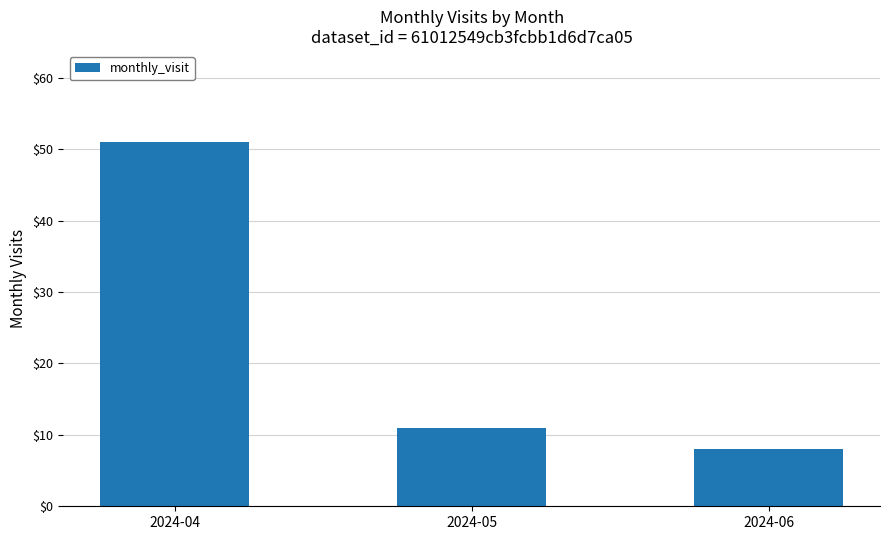

Reading left to right, extract all data points from this chart.

2024-04=51	2024-05=11	2024-06=8